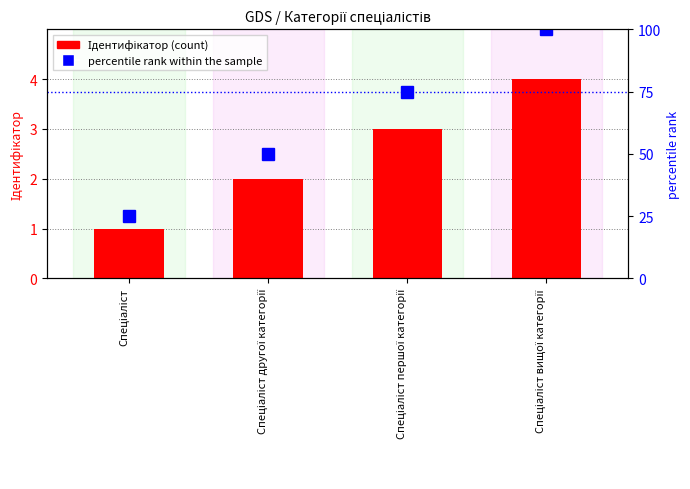

At which category does the chart reach its minimum across all series?

Спеціаліст